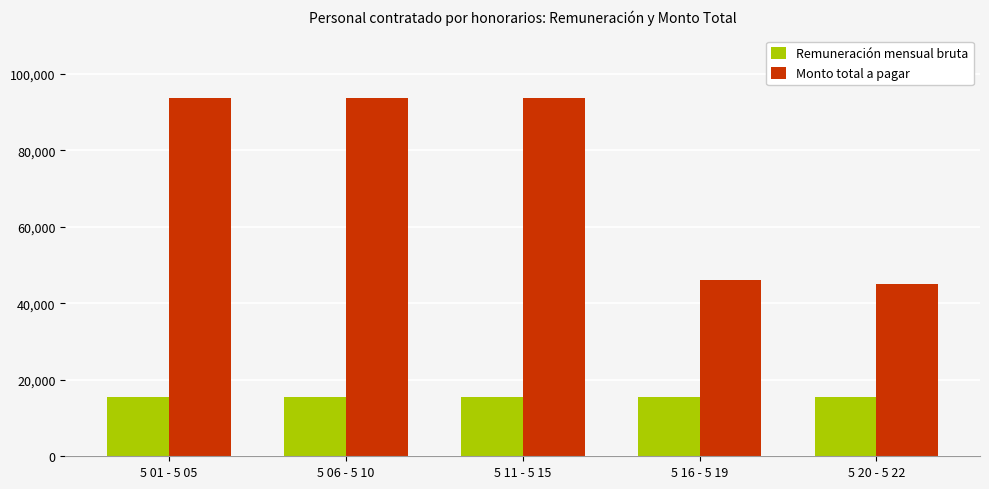

What are all the series names shown in the legend?

Remuneración mensual bruta, Monto total a pagar